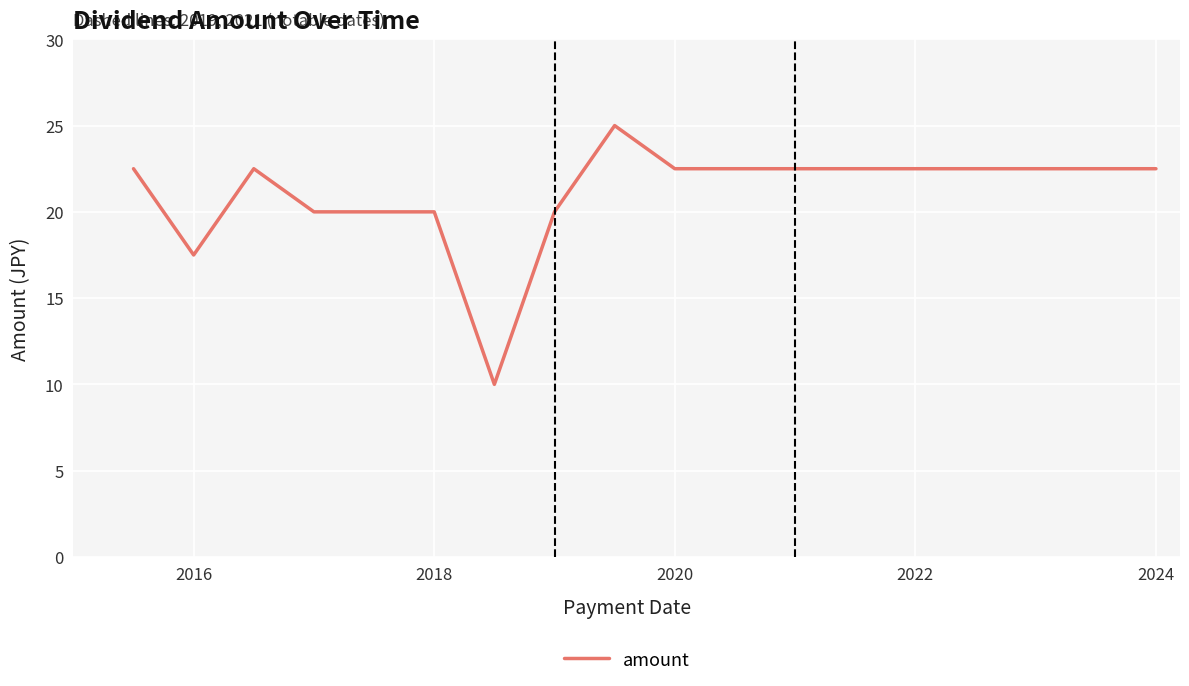

True or false: the data has more than 1 interior local peaks.

True